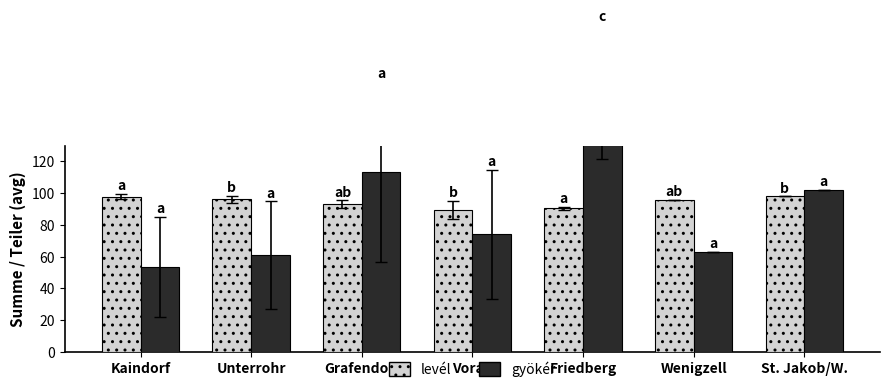

Reading right to left, transcribe all the data shown in this chart.

levél: St. Jakob/W.=98.0	Wenigzell=96.0	Friedberg=90.3	Vorau=89.3	Grafendorf=93.0	Unterrohr=96.1	Kaindorf=97.9
gyökér: St. Jakob/W.=102.0	Wenigzell=63.0	Friedberg=164.0	Vorau=74.0	Grafendorf=113.3	Unterrohr=60.9	Kaindorf=53.5